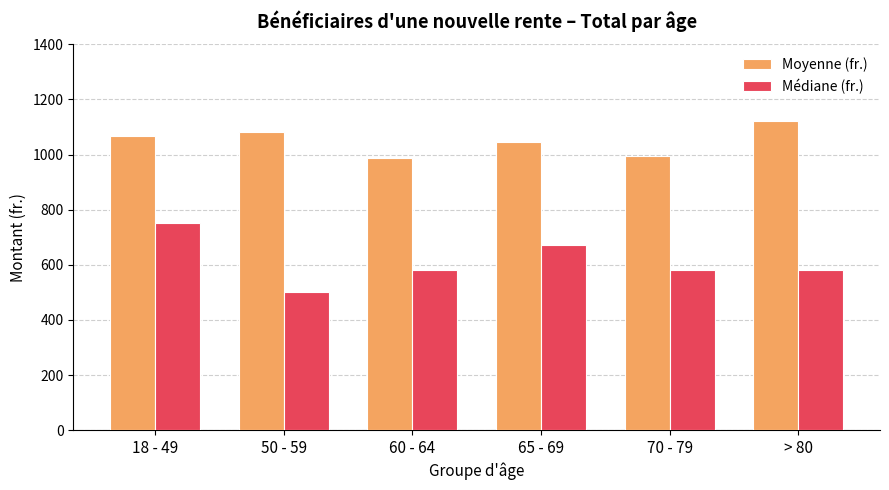

True or false: Médiane (fr.) has a value of 500.0 at 50 - 59.

True